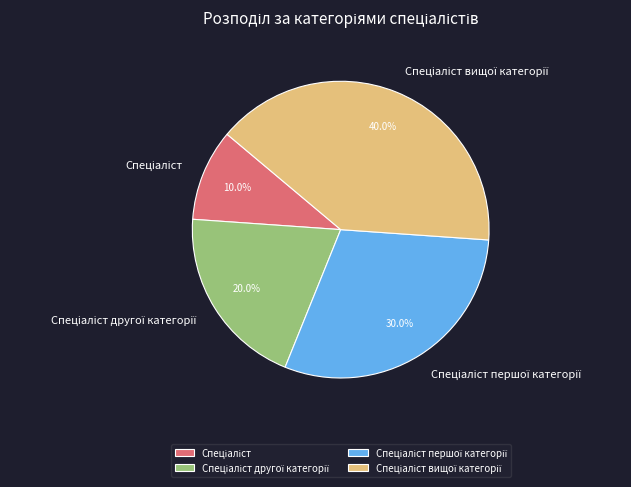

Does any single category account for the majority?

No